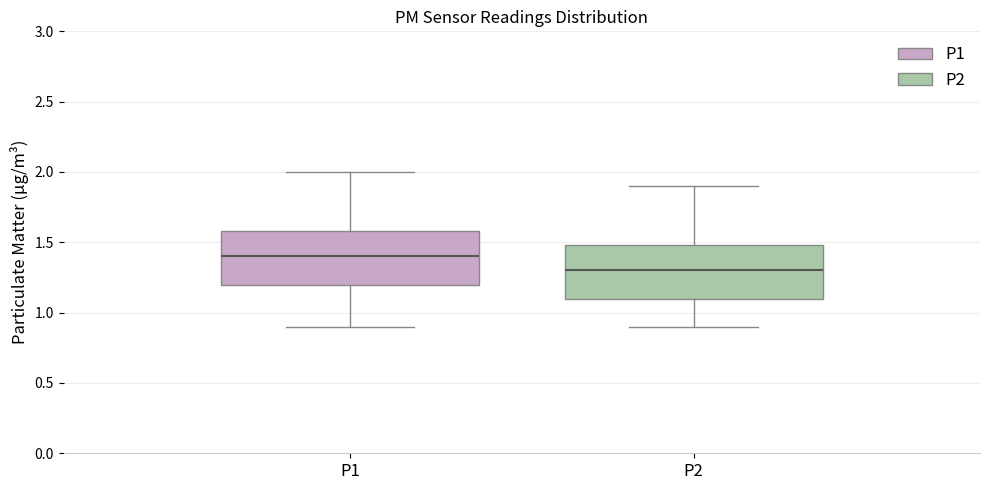

Reading left to right, read every box against the y-axis: the position of its median line, the range the box covers, and the ends of its whiskers. The values are not printed on the chart, so give them approximately, as read against the axis.

P1: median 1.4, box 1.2 to 1.6, whiskers 0.9 to 2.0
P2: median 1.3, box 1.1 to 1.5, whiskers 0.9 to 1.9